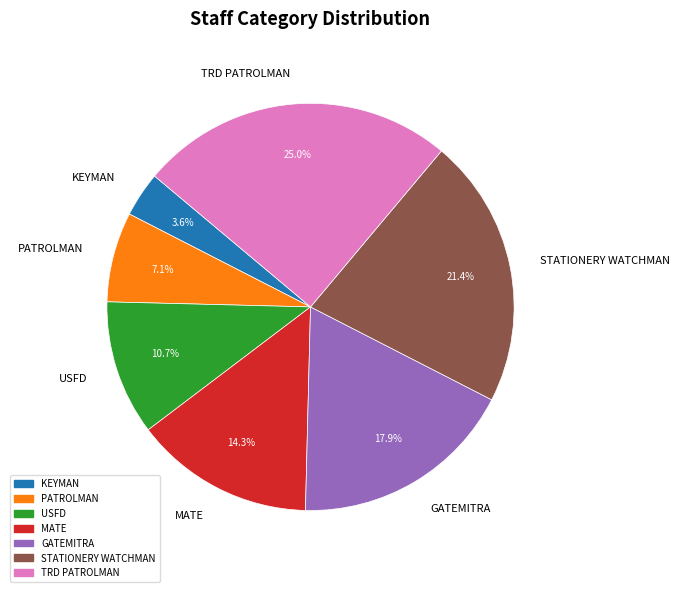

What percentage is the STATIONERY WATCHMAN slice, to the nearest percent?

21%